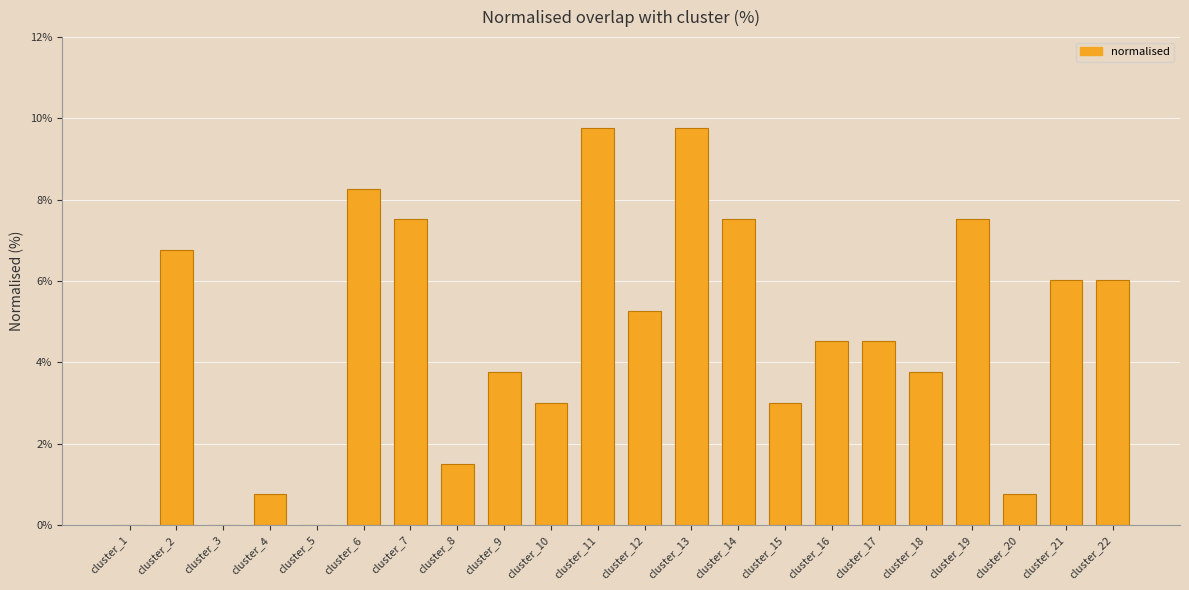

Is it true that the value at cluster_22 is 6.0?

True